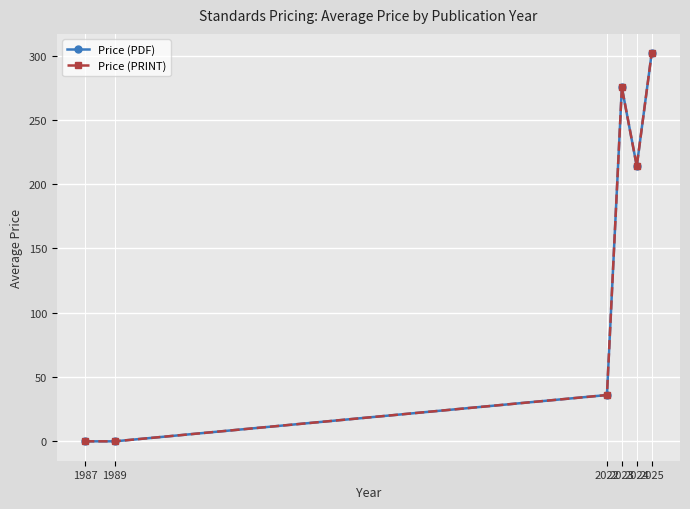

The Price (PDF) series shows 275.2 at 2023. True or false?

True